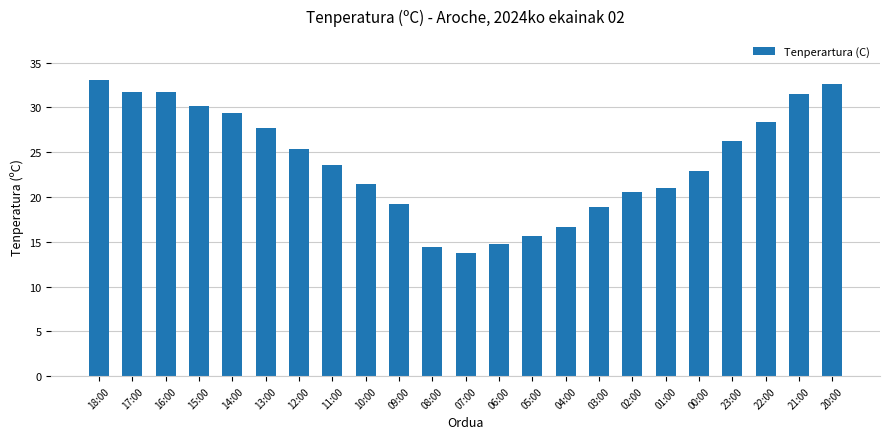

What is the greatest value displayed?

33.0